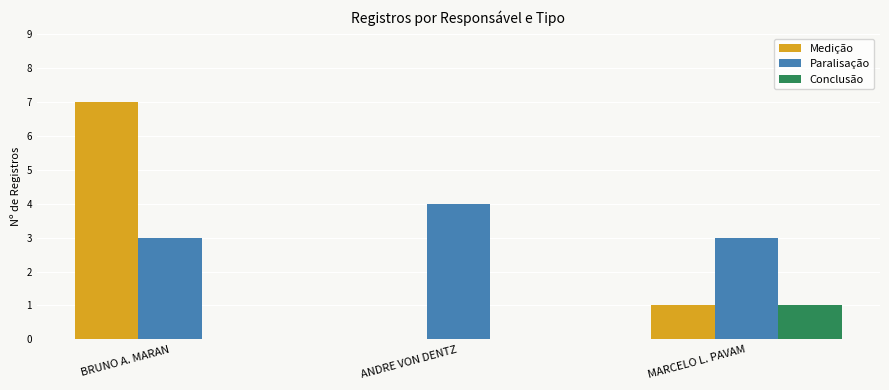

Reading right to left, transcribe all the data shown in this chart.

Medição: MARCELO L. PAVAM=1	ANDRE VON DENTZ=0	BRUNO A. MARAN=7
Paralisação: MARCELO L. PAVAM=3	ANDRE VON DENTZ=4	BRUNO A. MARAN=3
Conclusão: MARCELO L. PAVAM=1	ANDRE VON DENTZ=0	BRUNO A. MARAN=0